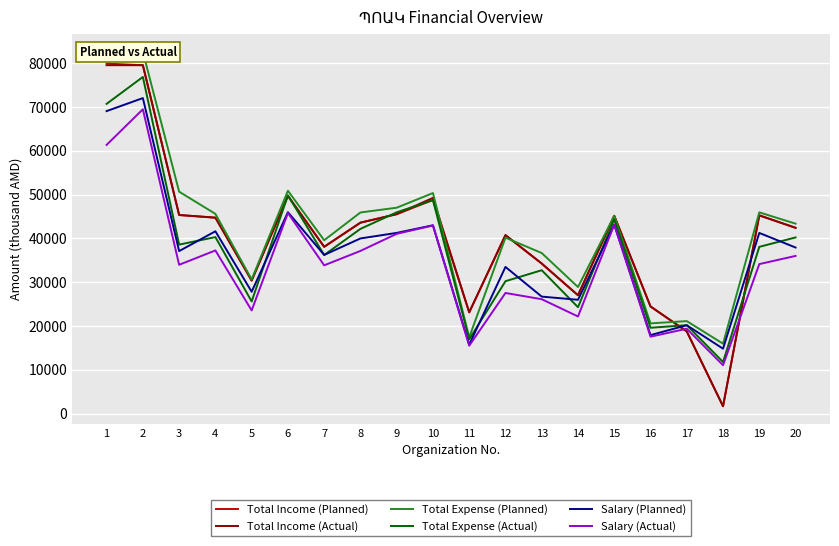

List the labels in order of Salary (Actual) value, largest first.

2, 1, 6, 15, 10, 9, 4, 8, 20, 19, 3, 7, 12, 13, 5, 14, 17, 16, 11, 18